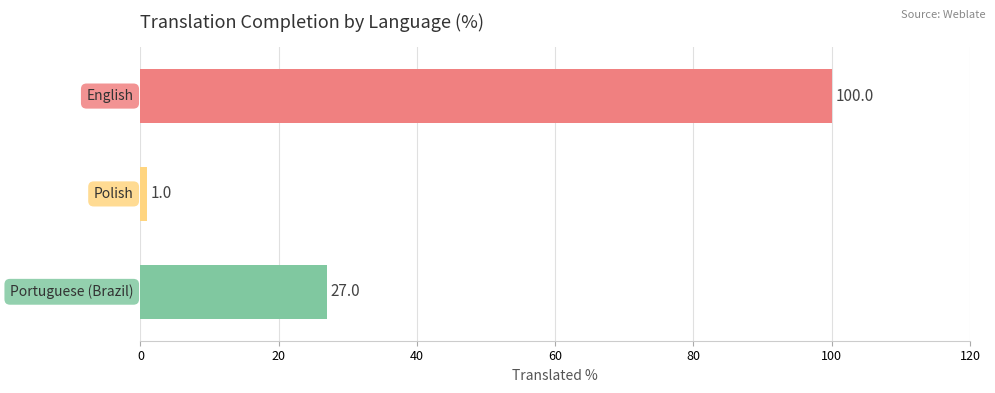

Reading top to bottom, transcribe all the data shown in this chart.

100	1	27